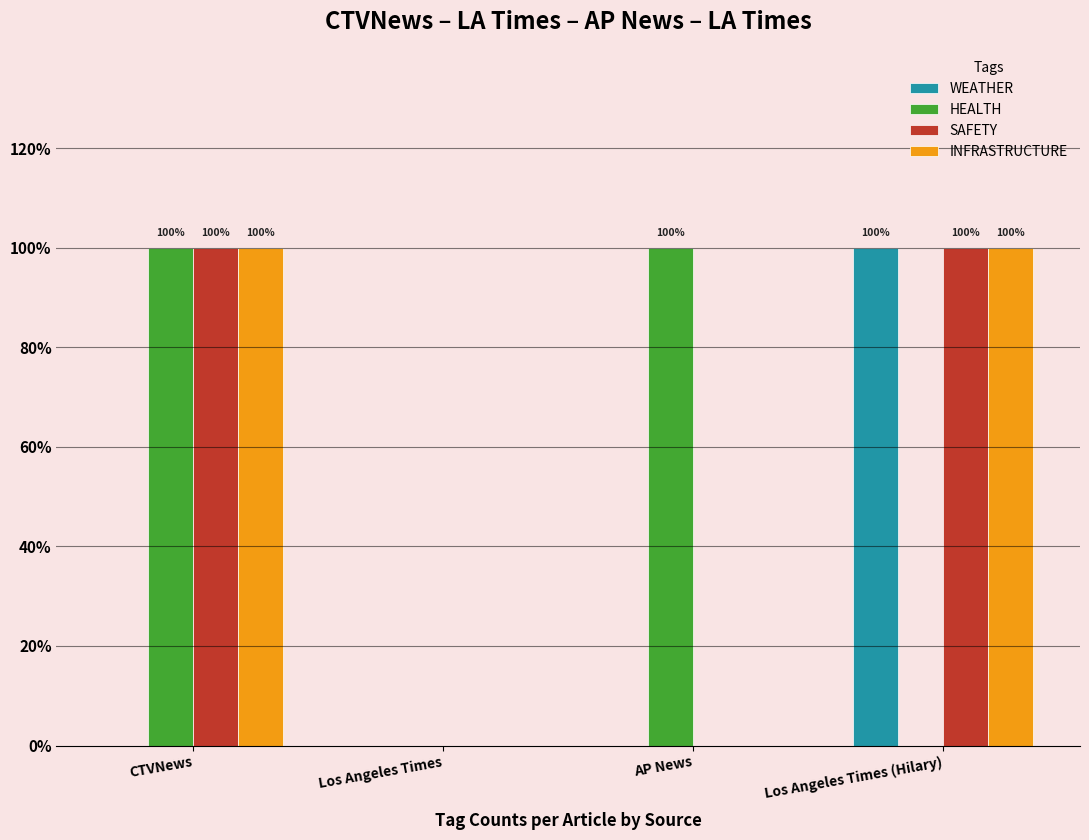

What are all the series names shown in the legend?

WEATHER, HEALTH, SAFETY, INFRASTRUCTURE